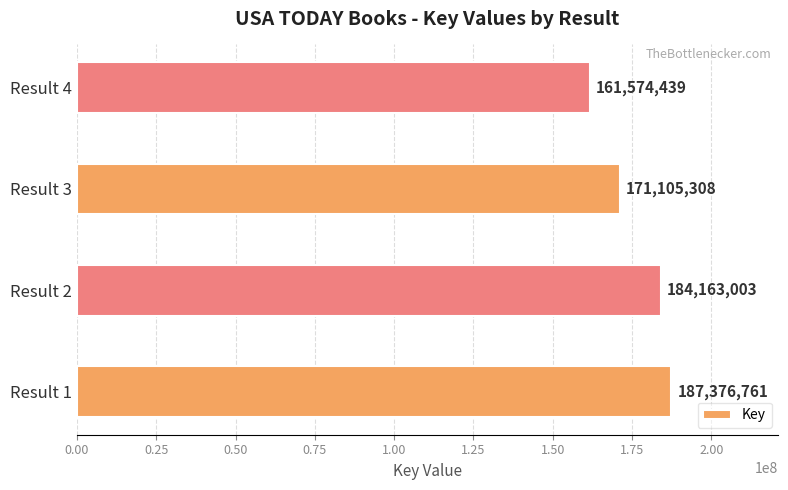

Count the number of data series in this chart.

1